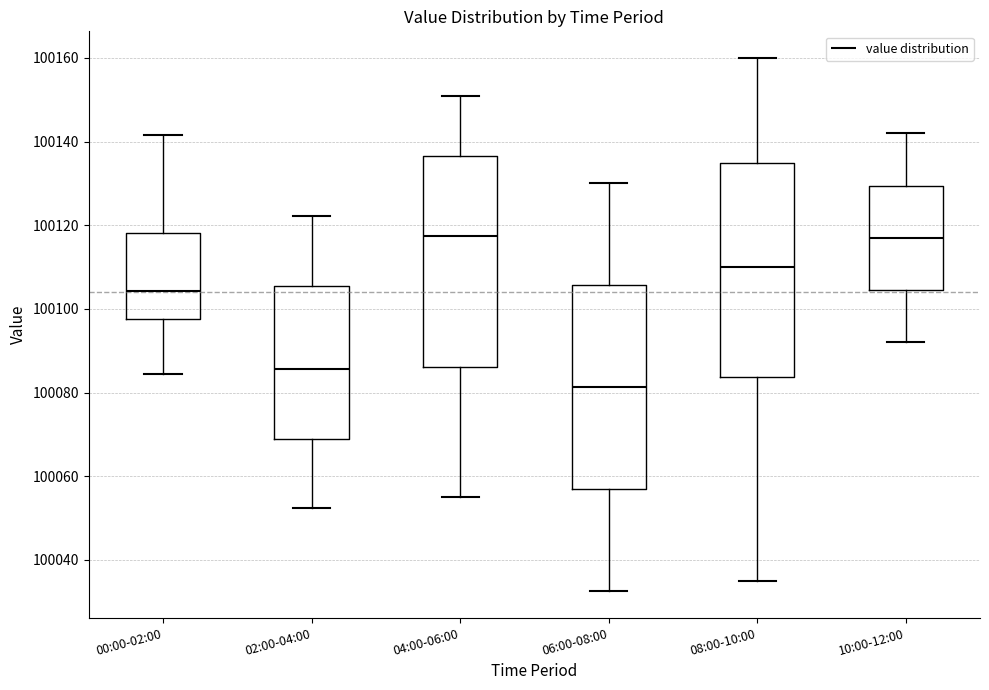

Where does the median line of the box for 10:00-12:00 sit on the y-axis? The values are not printed on the chart, so give them approximately, as read against the axis.

100118